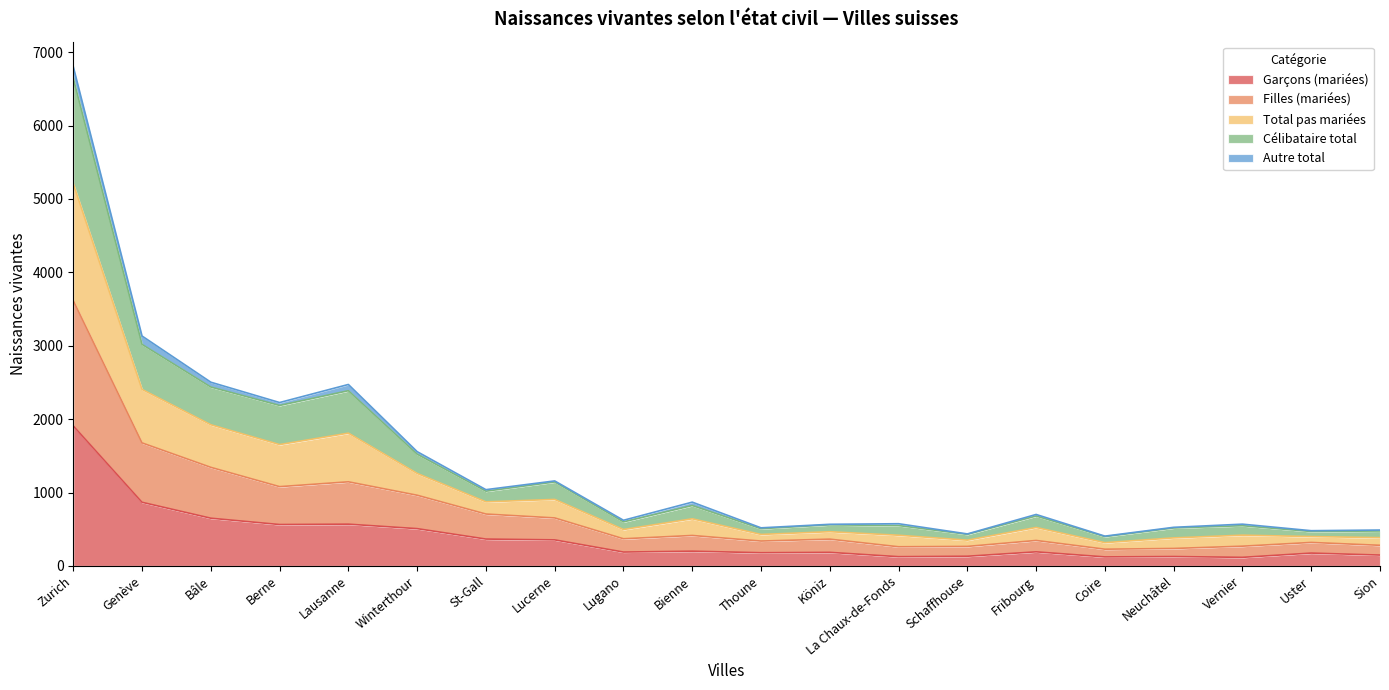

What is the maximum value for Garçons (mariées)?

1908